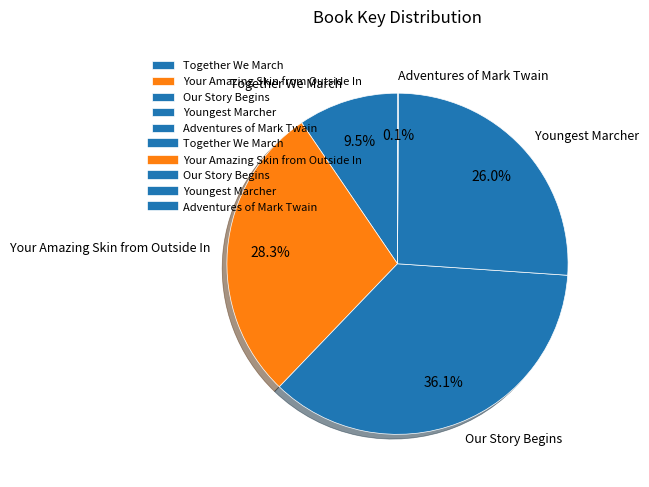

The Your Amazing Skin from Outside In slice represents 37% of the pie. True or false?

False